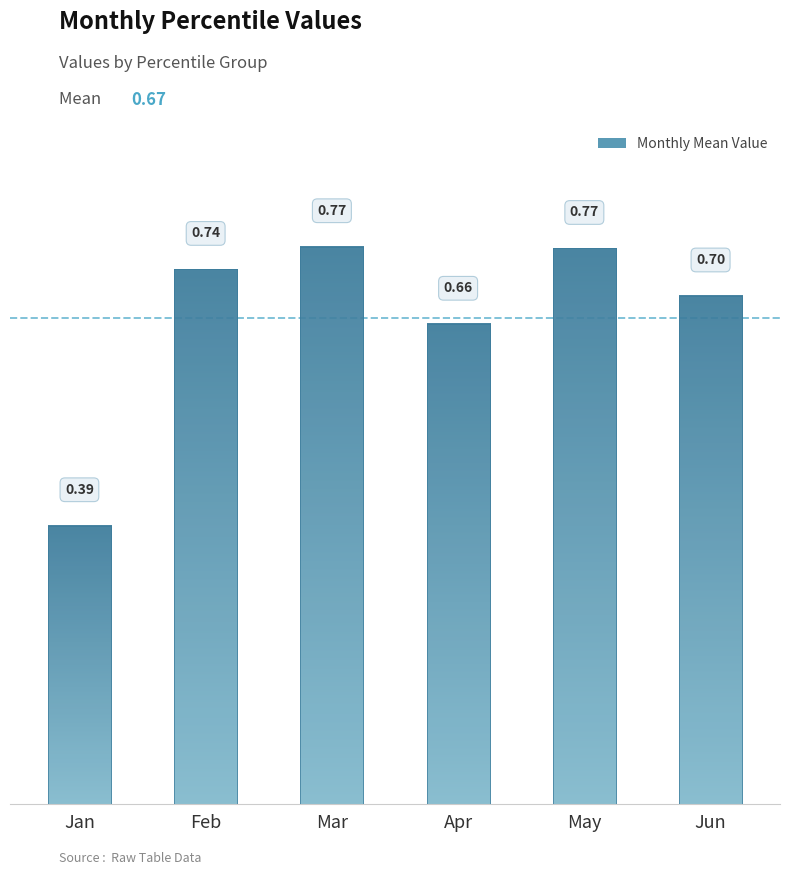

What is the difference between the second highest and minimum values in the Apr series?

0.3